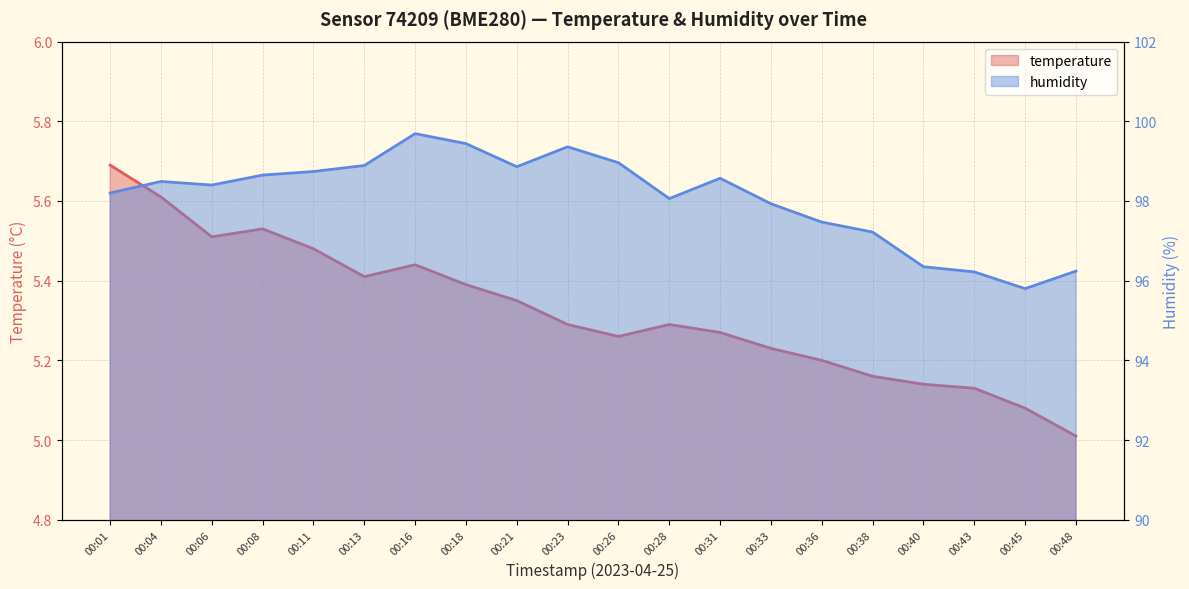

True or false: temperature has a value of 5.3 at 00:26.

True